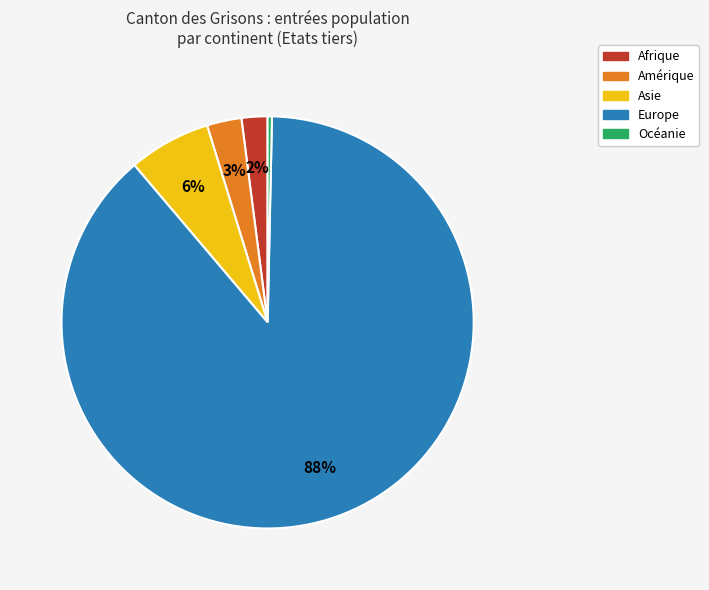

Count the number of slices in the pie.

5